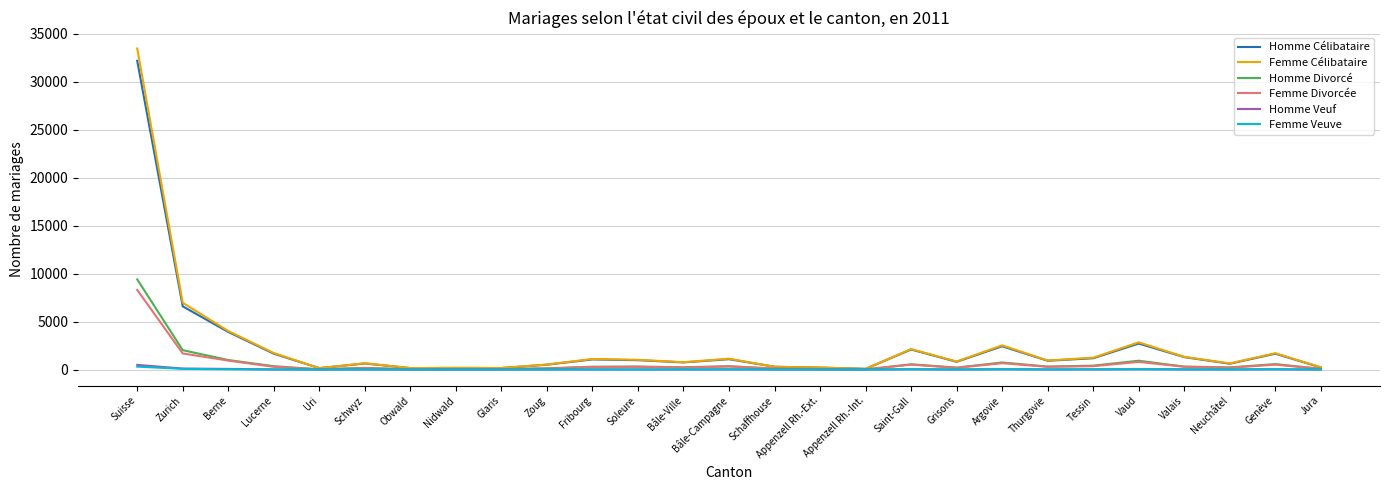

Count the number of data series in this chart.

6